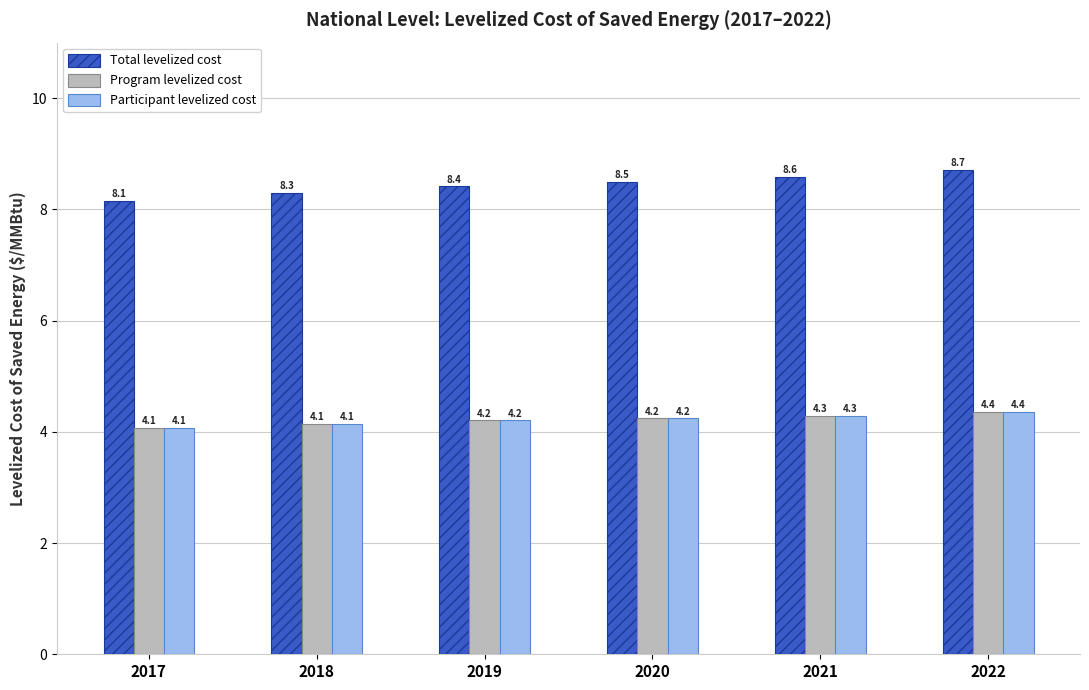

What is the spread (max minus min) of values at 2019?

4.2